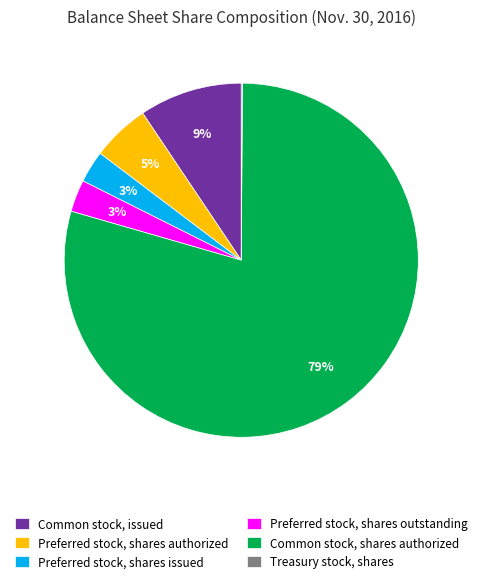

Which category has the biggest portion of the pie?

Common stock, shares authorized